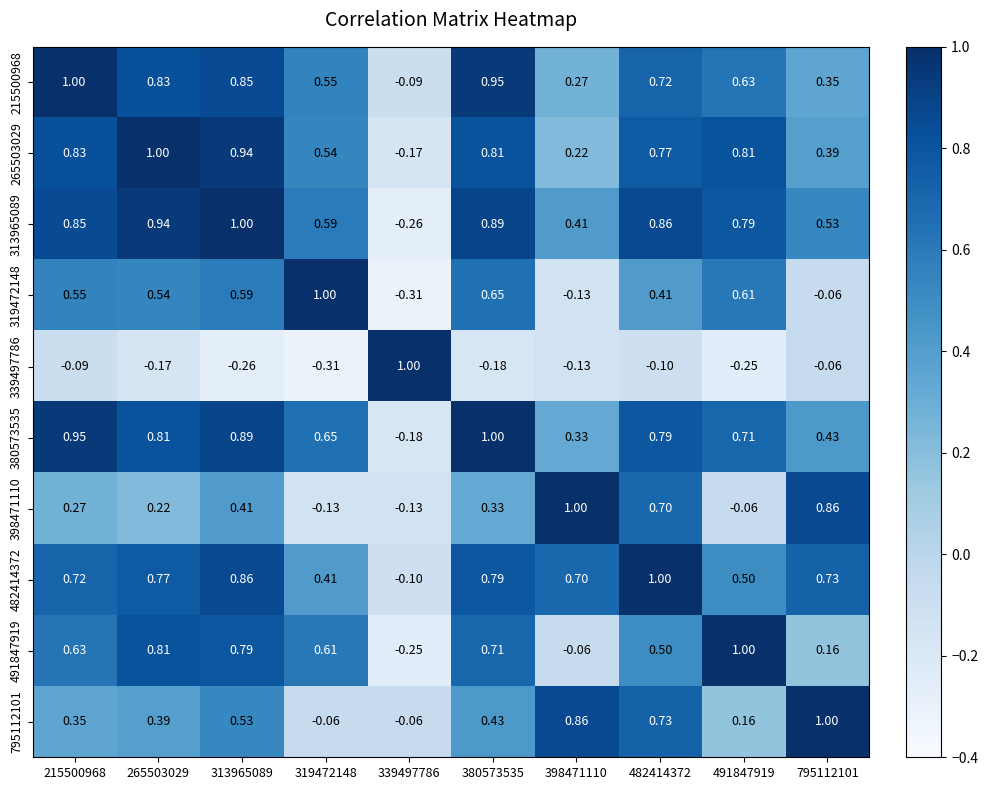

At which category is the sum across all series the highest?

313965089